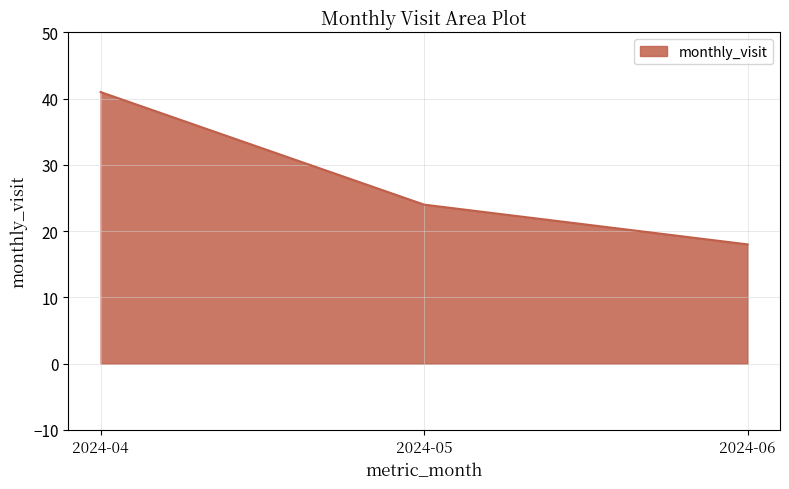

What is the difference between the values at 2024-04 and 2024-06?

23